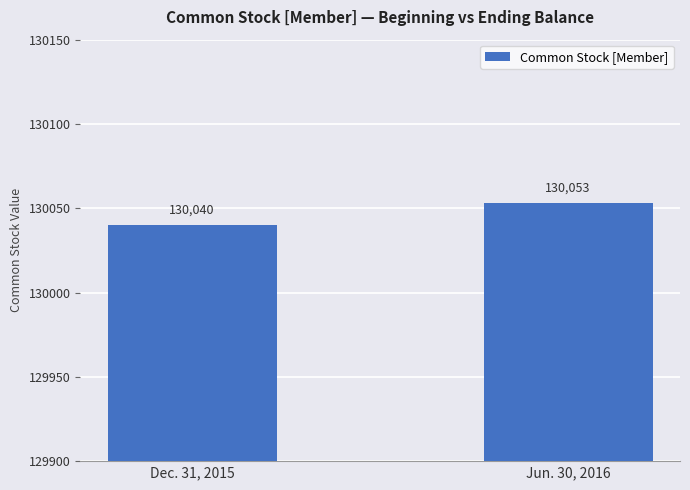

What is the sum of all values?

260093